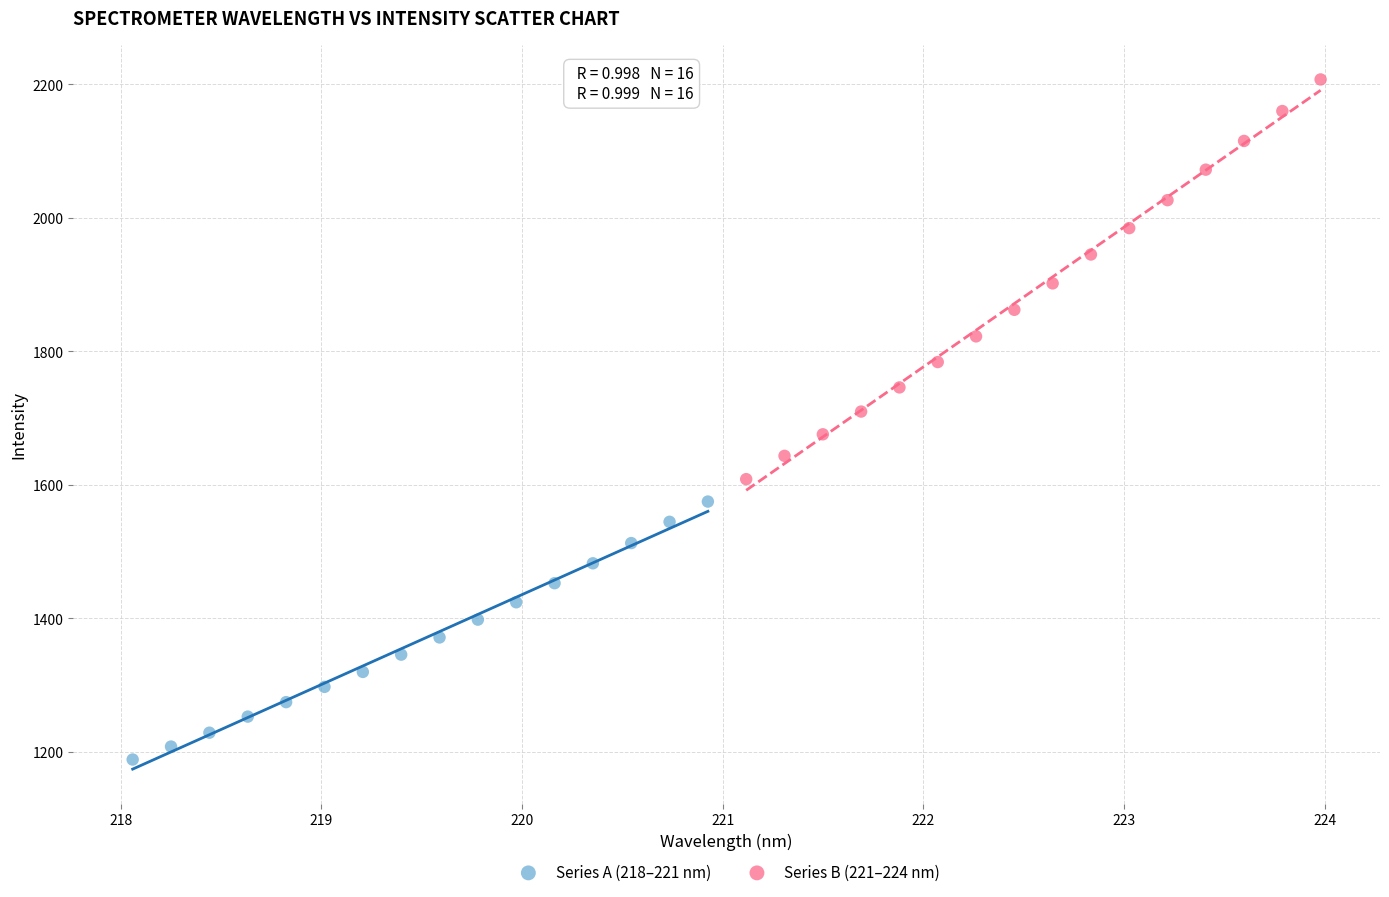

What are all the series names shown in the legend?

Series A (218–221 nm), Series B (221–224 nm)